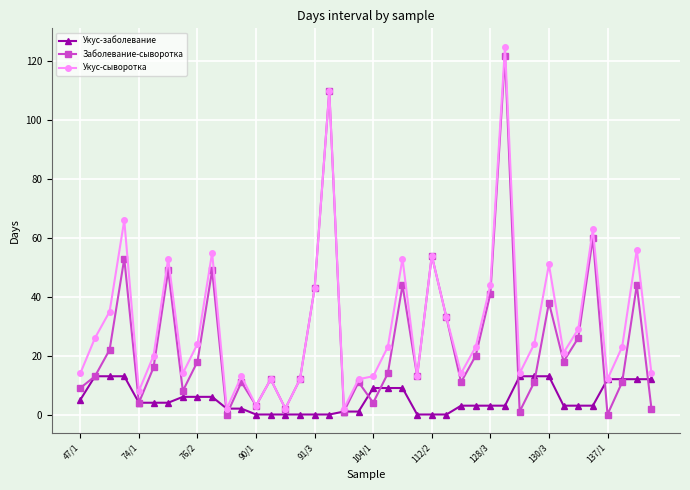

How many interior local valleys does the Заболевание-сыворотка series have?

12